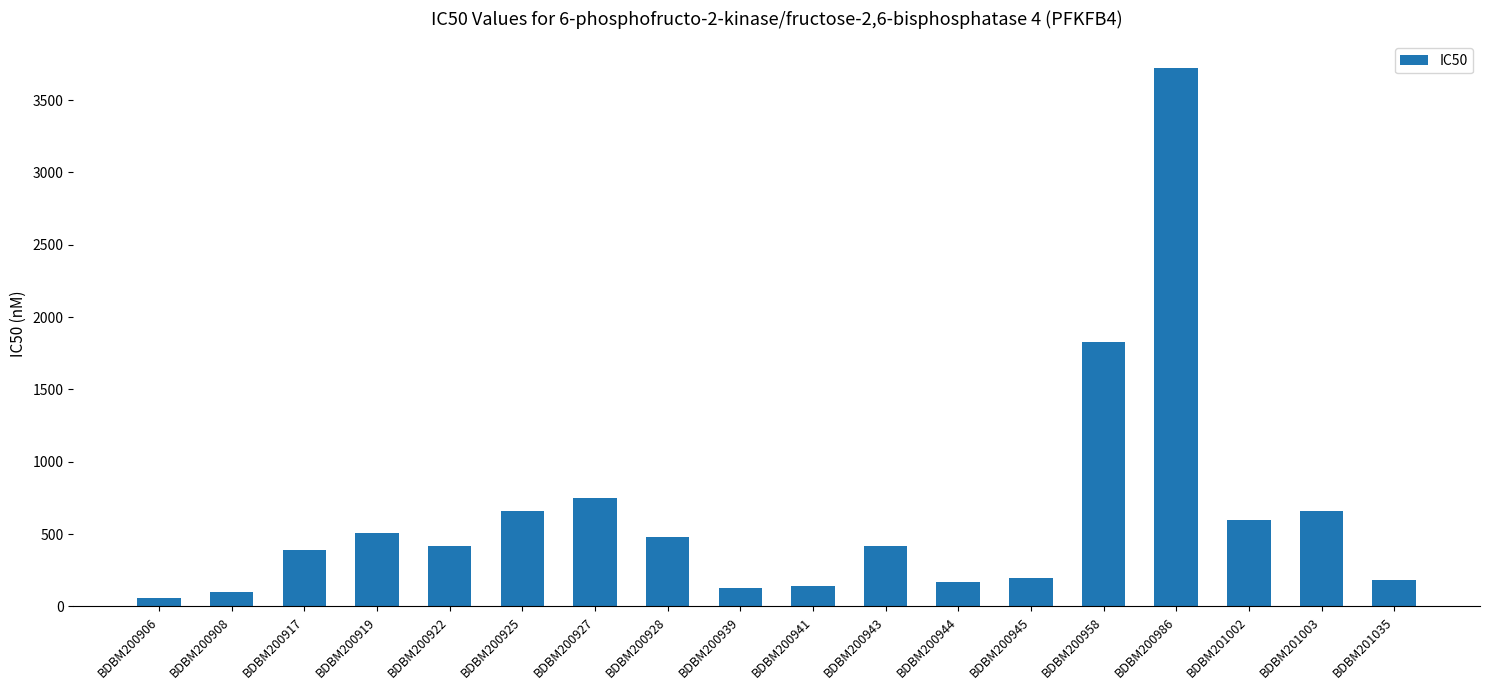

What value does the data have at BDBM200922, to the nearest 10?

420